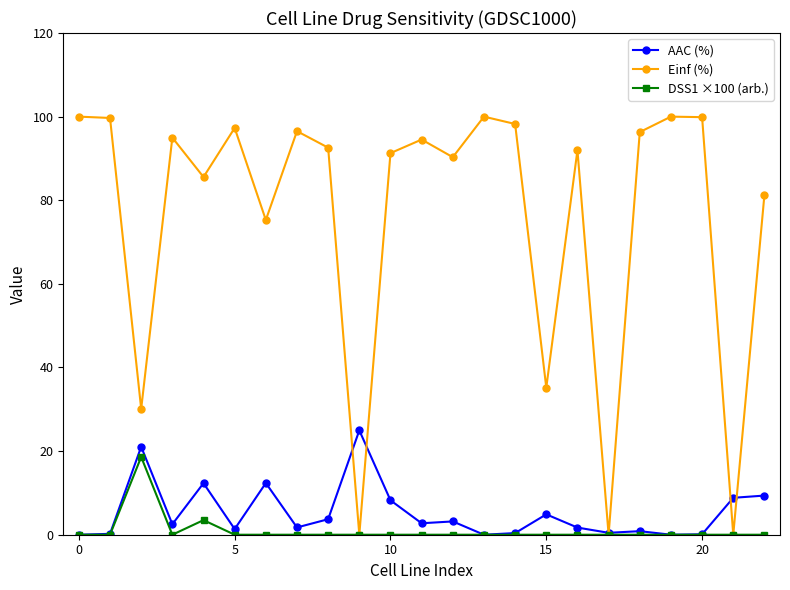

Which series has the largest total across all categories?

Einf (%)